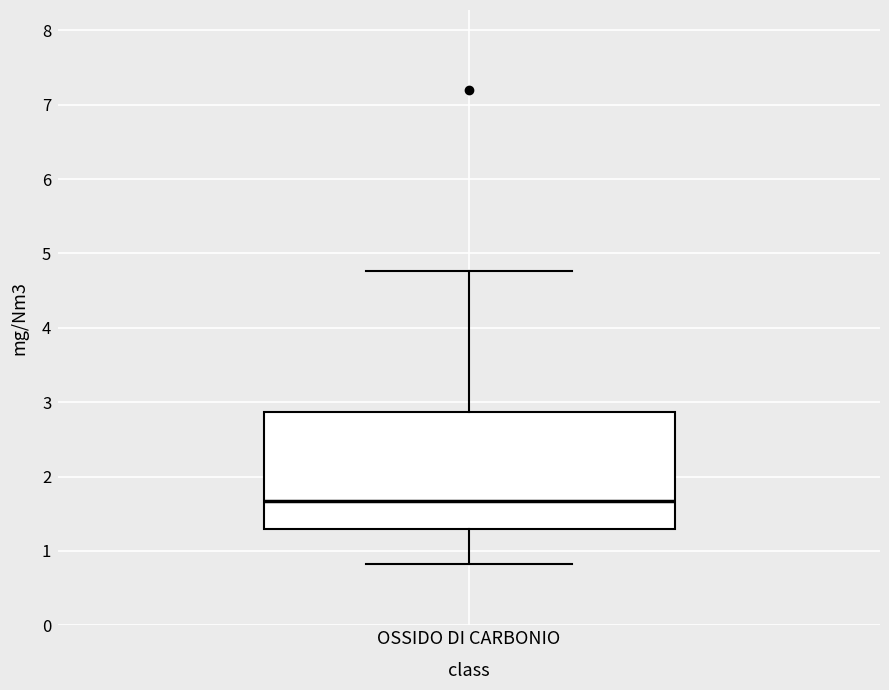

Where does the median line of the box for OSSIDO DI CARBONIO sit on the y-axis? The values are not printed on the chart, so give them approximately, as read against the axis.

1.7